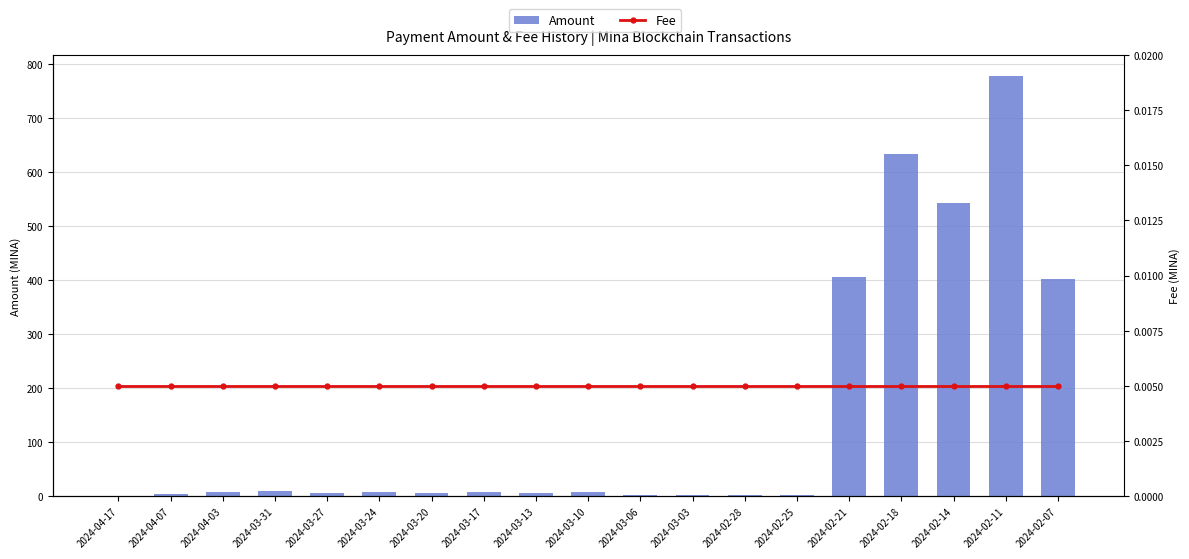

What is the difference between the maximum and minimum values in the Amount series?

777.5